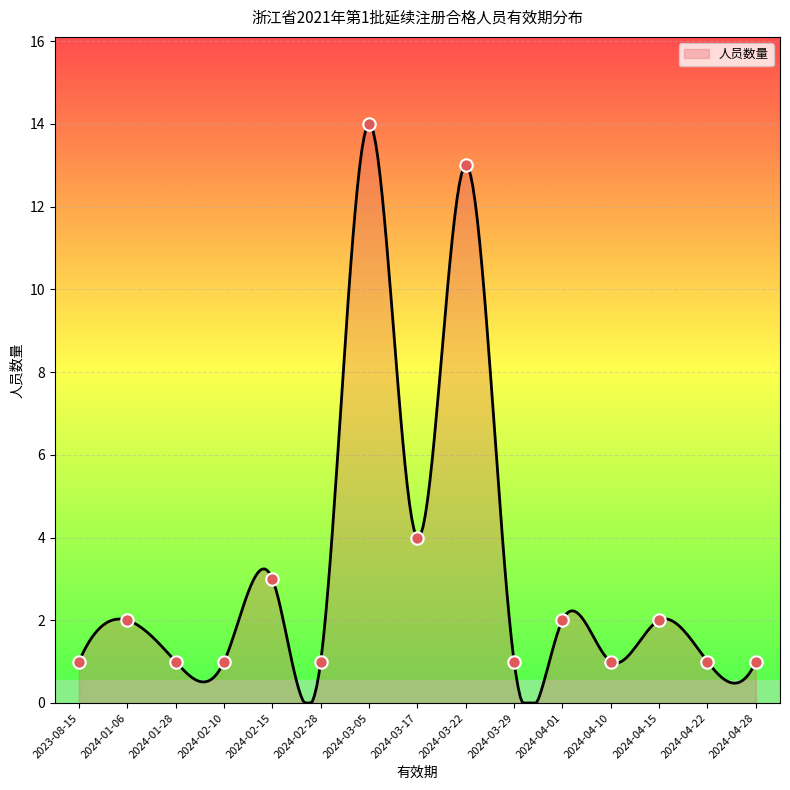

What is the maximum value for 人员数量?

14.0